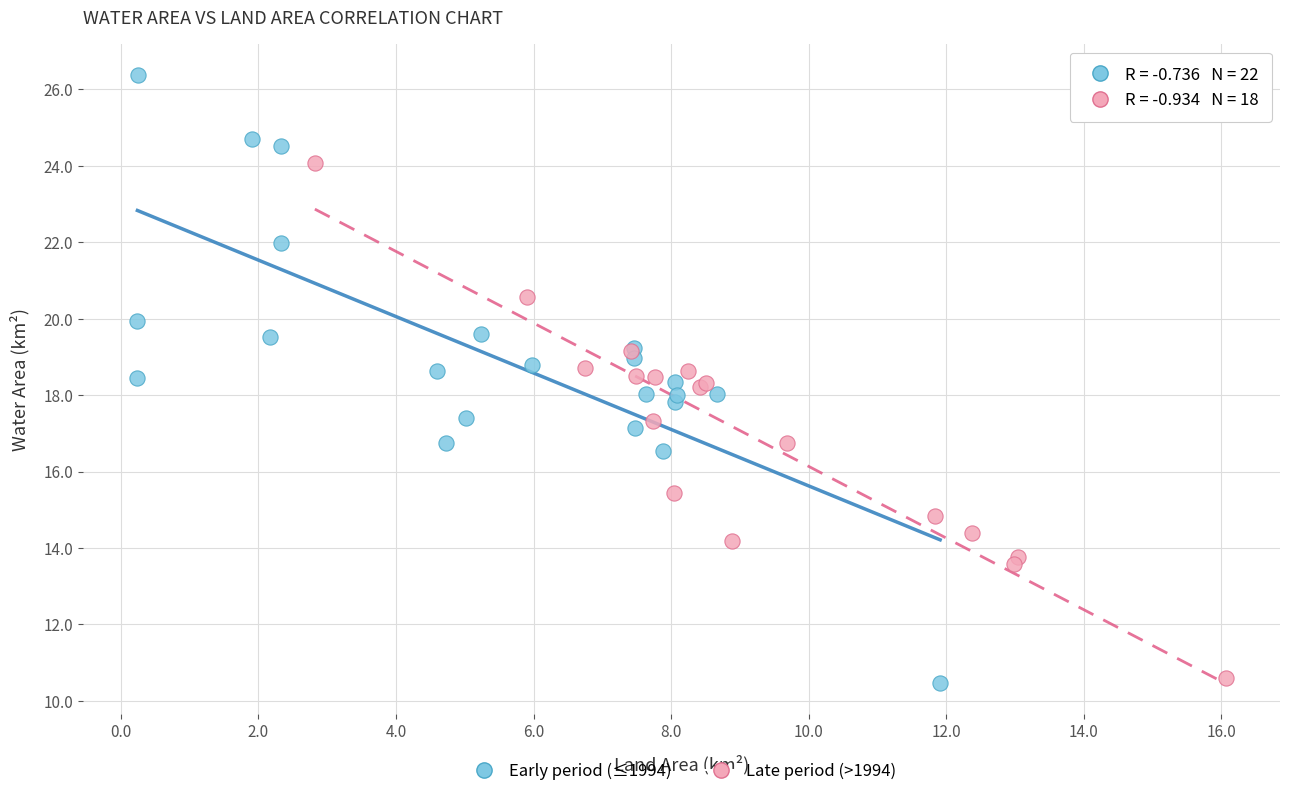

Which series has the widest spread of Y values?

Early period (≤1994)